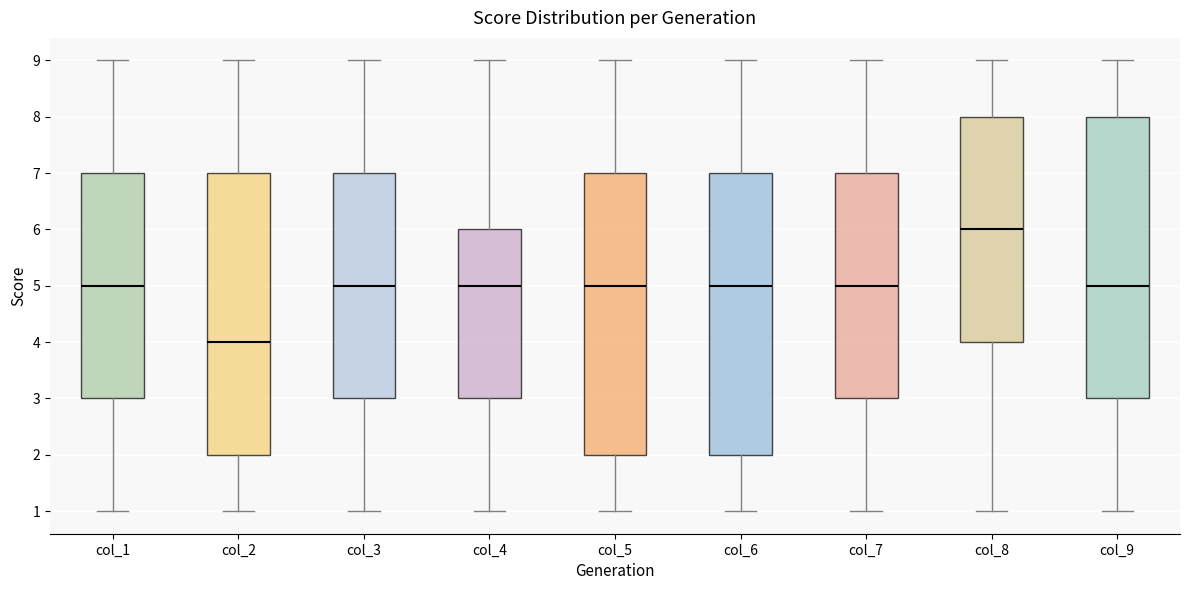

Reading left to right, read every box against the y-axis: the position of its median line, the range the box covers, and the ends of its whiskers. The values are not printed on the chart, so give them approximately, as read against the axis.

col_1: median 5, box 3 to 7, whiskers 1 to 9
col_2: median 4, box 2 to 7, whiskers 1 to 9
col_3: median 5, box 3 to 7, whiskers 1 to 9
col_4: median 5, box 3 to 6, whiskers 1 to 9
col_5: median 5, box 2 to 7, whiskers 1 to 9
col_6: median 5, box 2 to 7, whiskers 1 to 9
col_7: median 5, box 3 to 7, whiskers 1 to 9
col_8: median 6, box 4 to 8, whiskers 1 to 9
col_9: median 5, box 3 to 8, whiskers 1 to 9